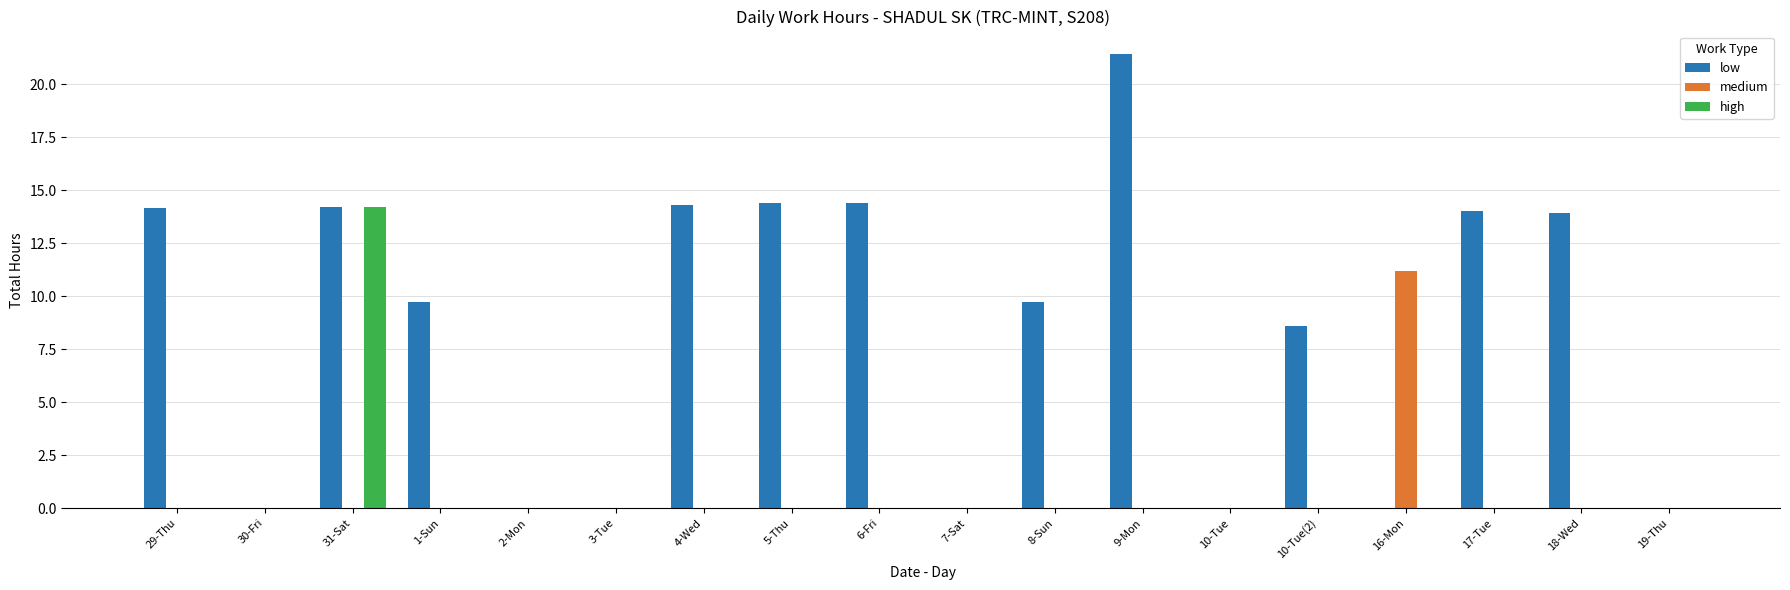

Which series has the largest total across all categories?

low